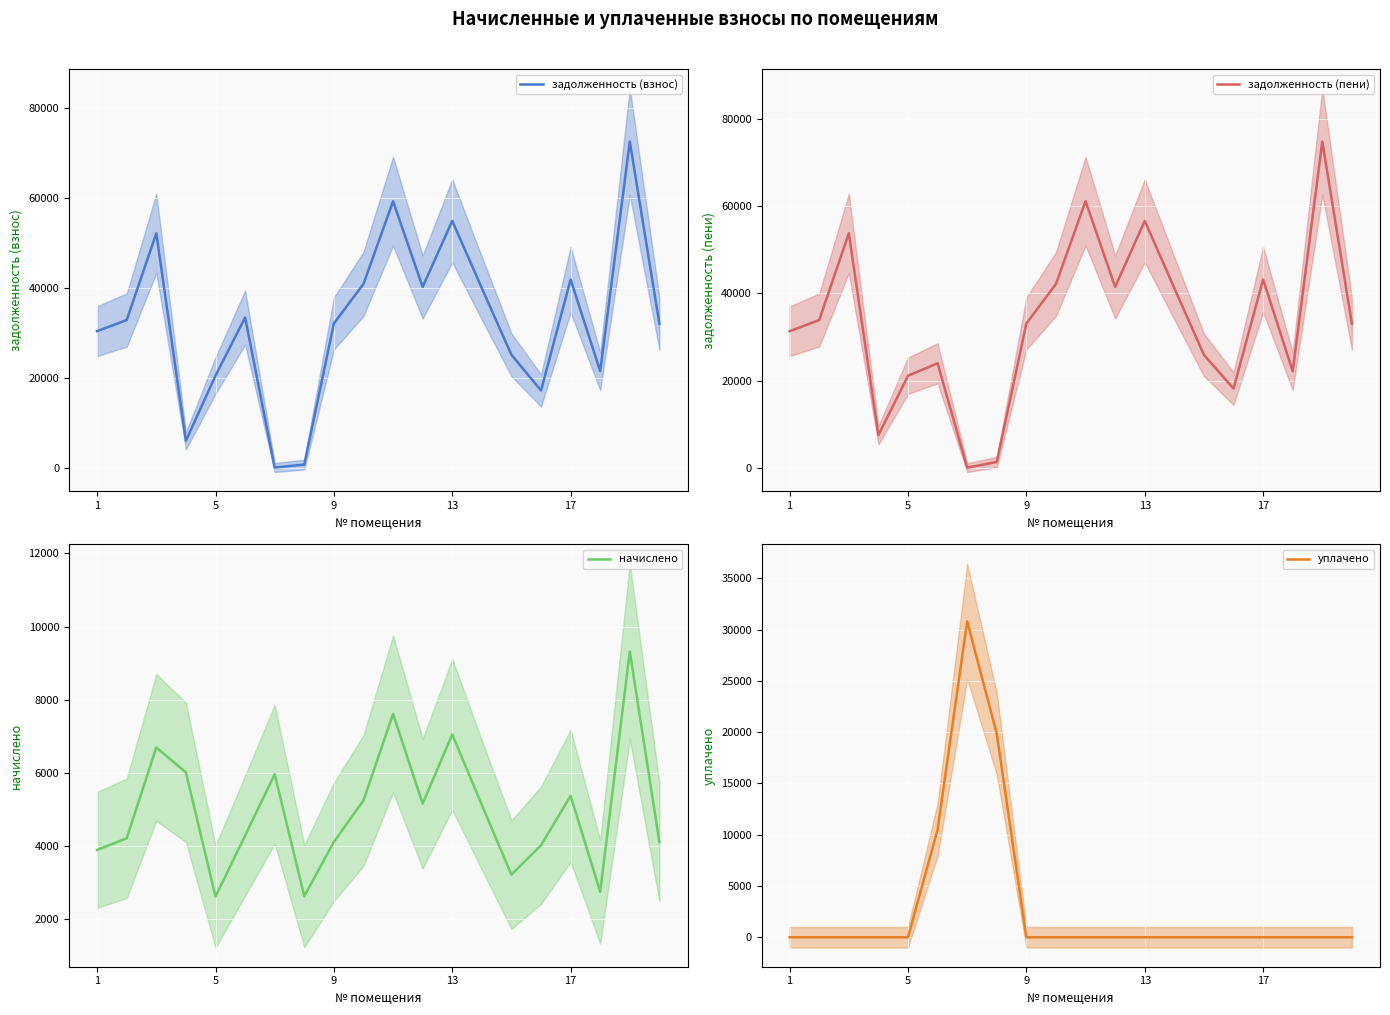

What are all the series names shown in the legend?

задолженность (взнос), задолженность (пени), начислено, уплачено